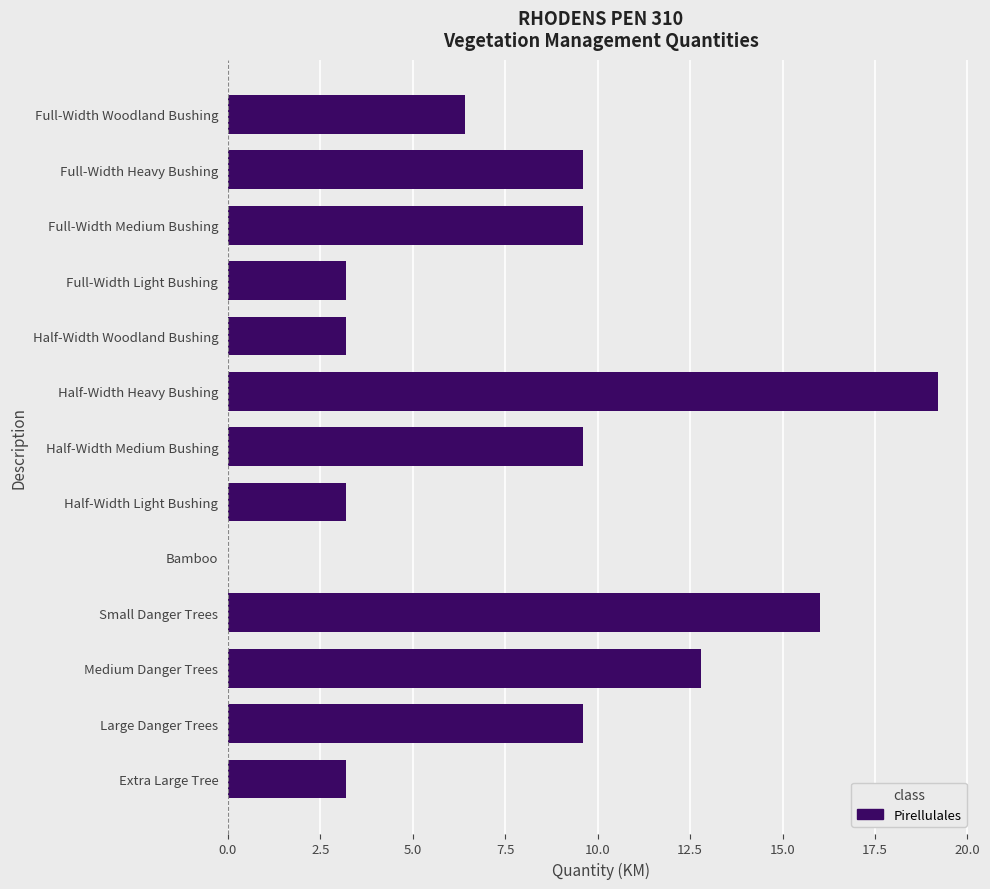

What is the sum of the values at Small Danger Trees and Half-Width Heavy Bushing?

35.2